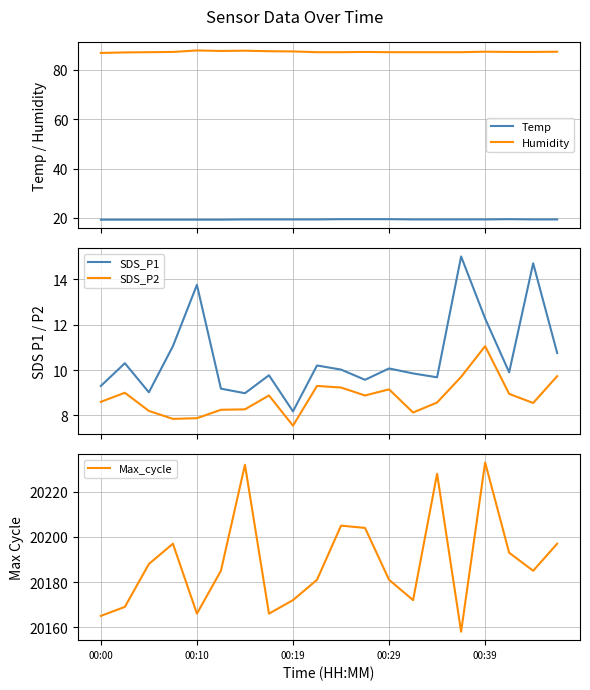

True or false: Humidity has more than 2 interior local peaks.

True